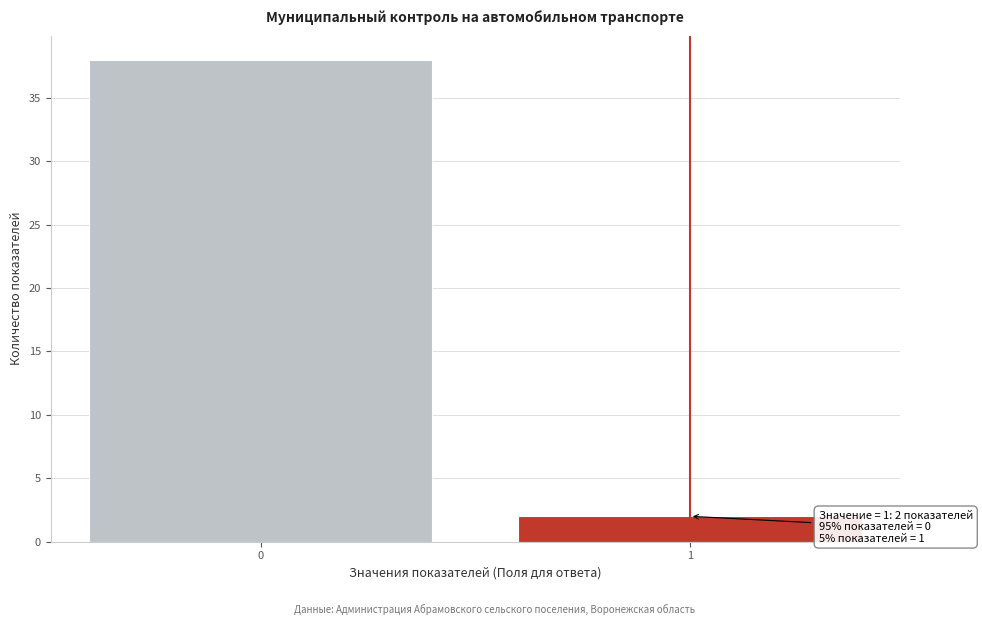

Reading right to left, extract all data points from this chart.

1=2	0=38